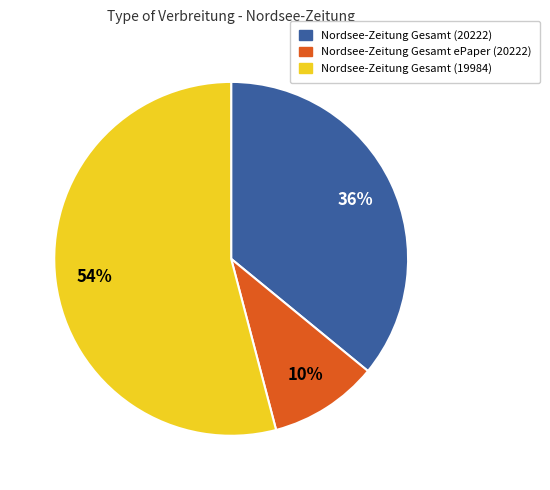

Which slice is the largest?

Nordsee-Zeitung Gesamt (19984)